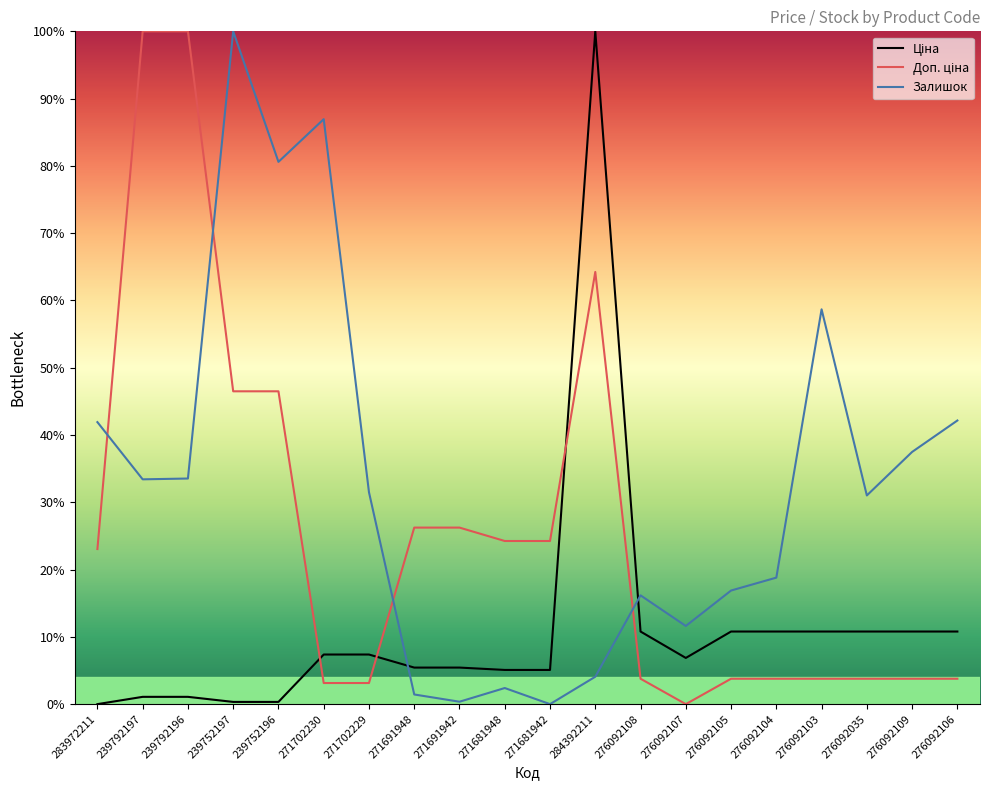

What is the maximum value shown in the chart?

100.0